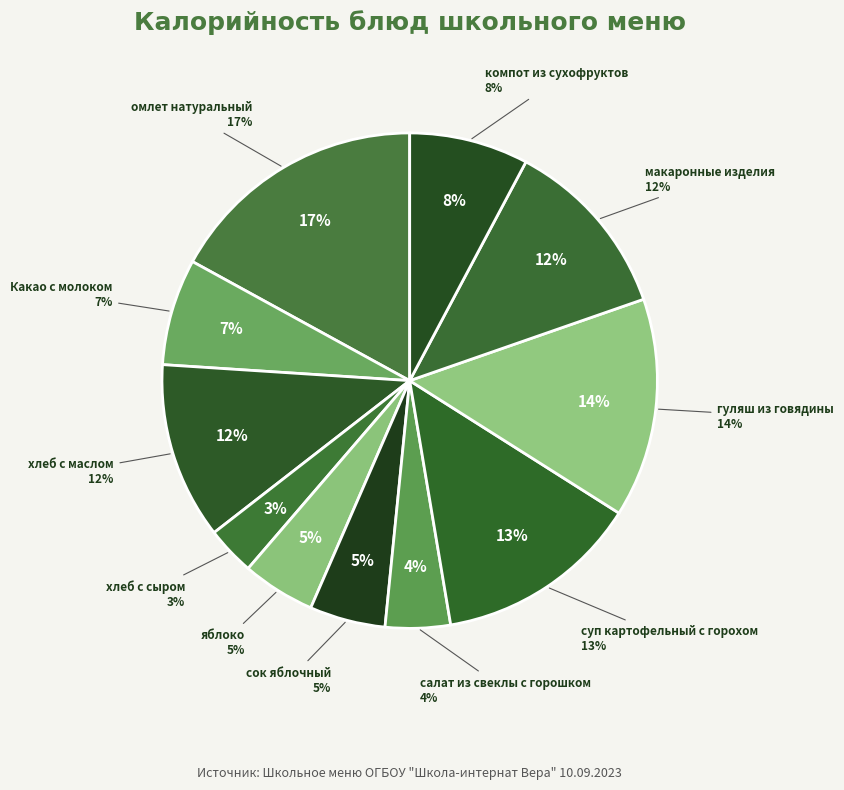

To the nearest percent, what is the difference between the largest and smallest slice percentages?

14%